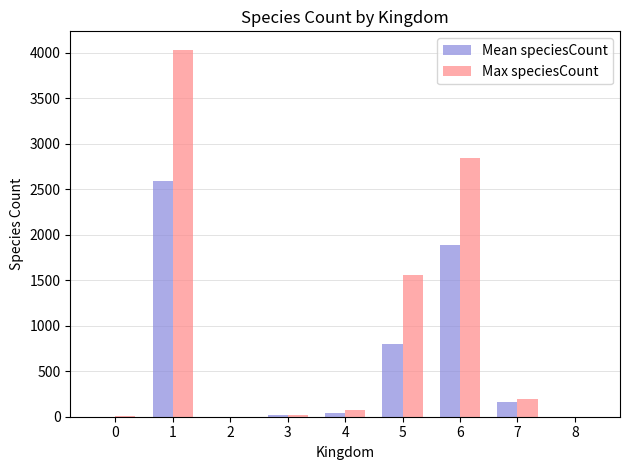

Which series has the largest total across all categories?

Max speciesCount